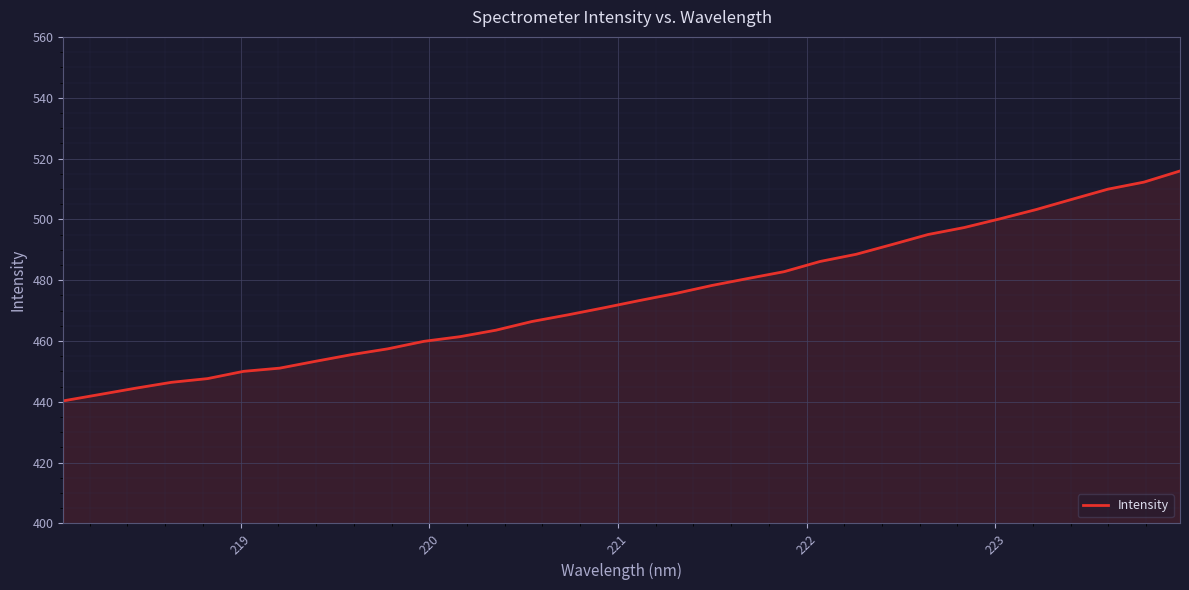

Count the number of data series in this chart.

1